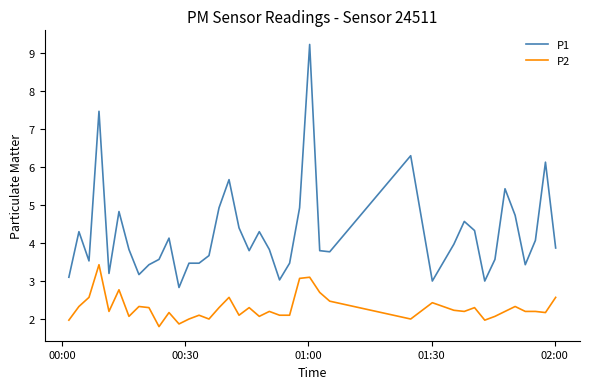

Which series has the largest total across all categories?

P1